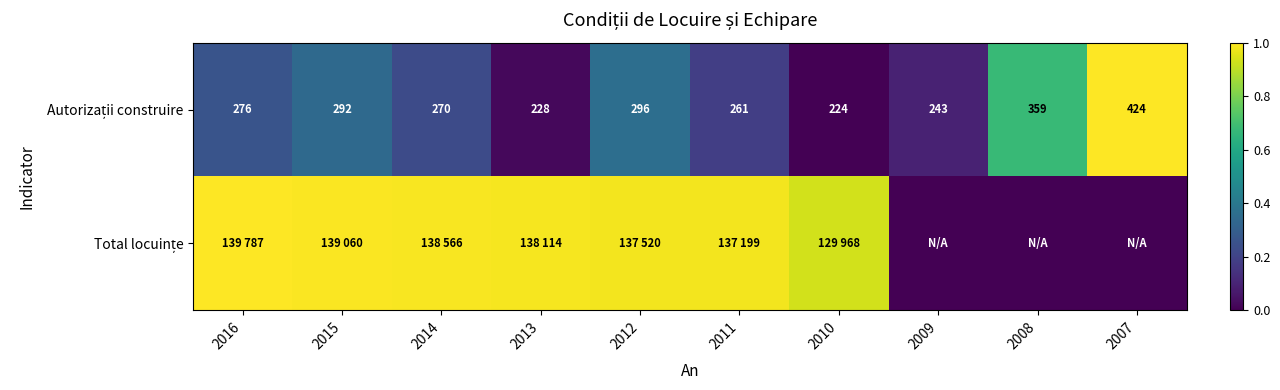

Is the value of Autorizații construire at 2014 greater than the value of Total locuințe at 2014?

No